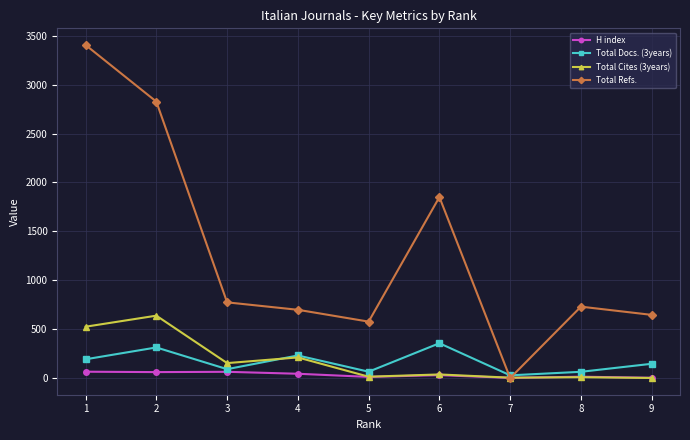

What is the difference between the maximum and minimum values in the Total Refs. series?

3405